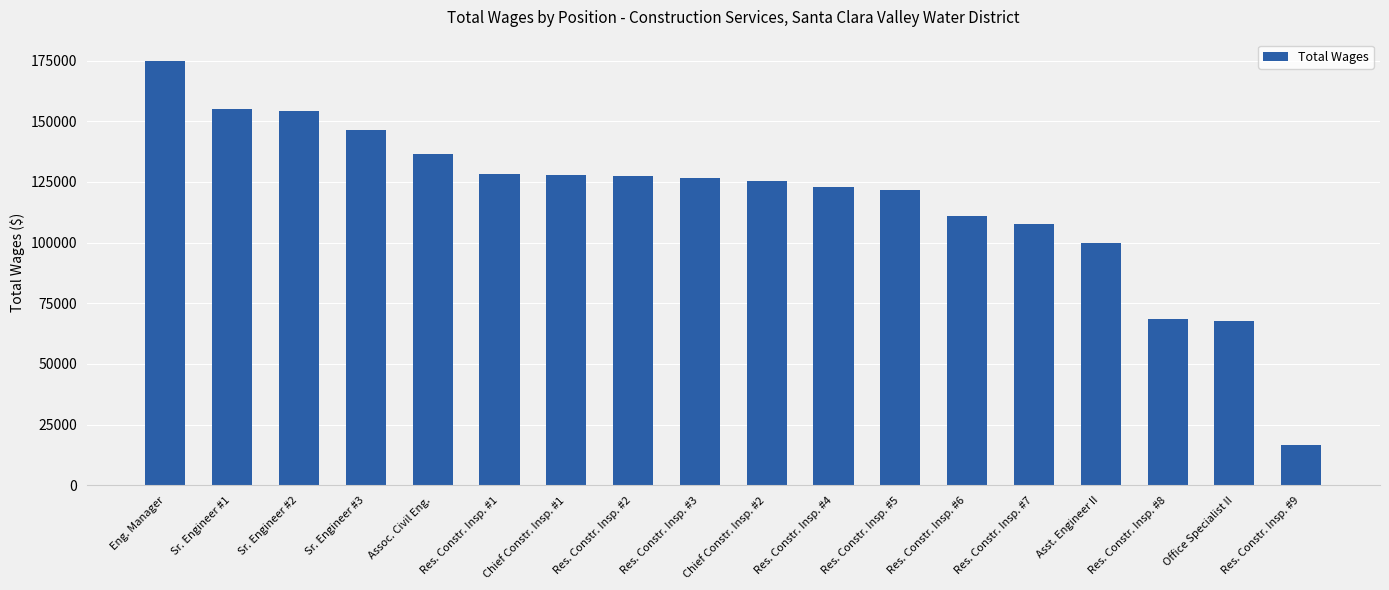

At which label is the value closest to 95737?

Asst. Engineer II